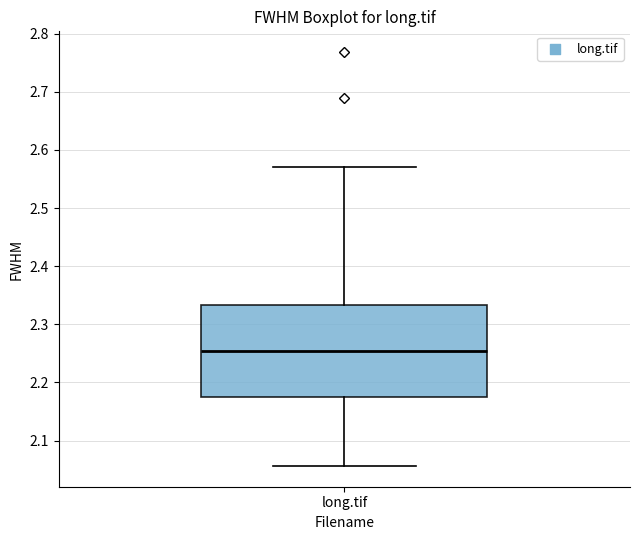

Read this box plot against the y-axis: the position of the median line, the range covered by the box, and the ends of both whiskers. The values are not printed on the chart, so give them approximately, as read against the axis.

median 2.25, box 2.18 to 2.33, whiskers 2.06 to 2.57